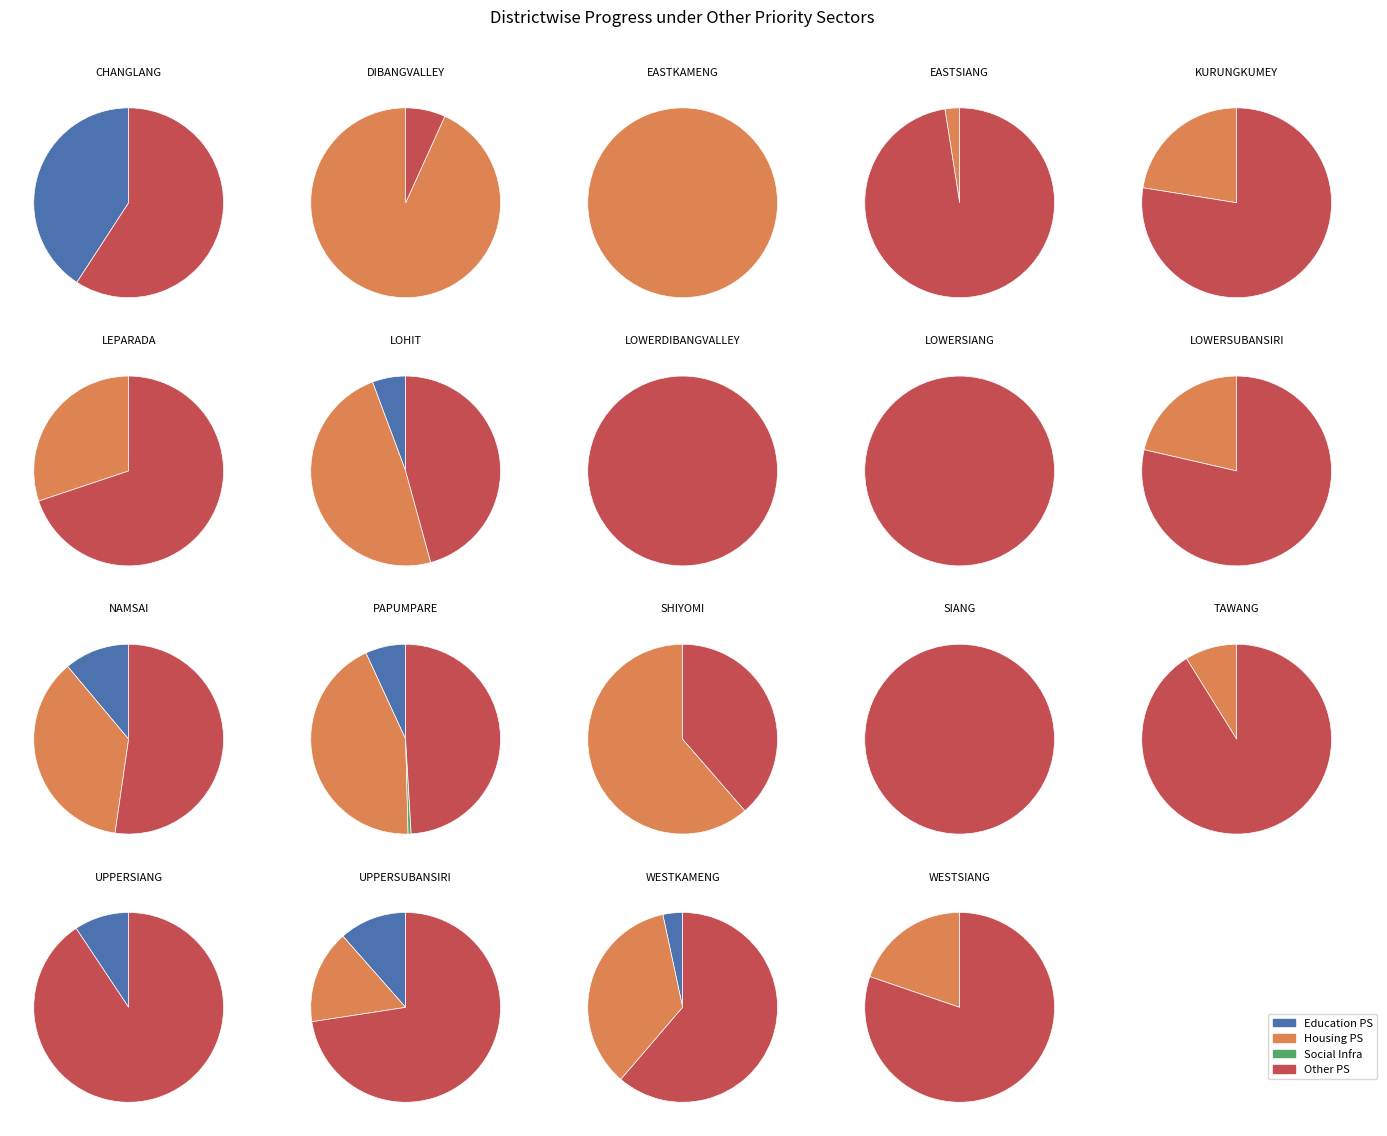

Count the number of slices in the pie.

19